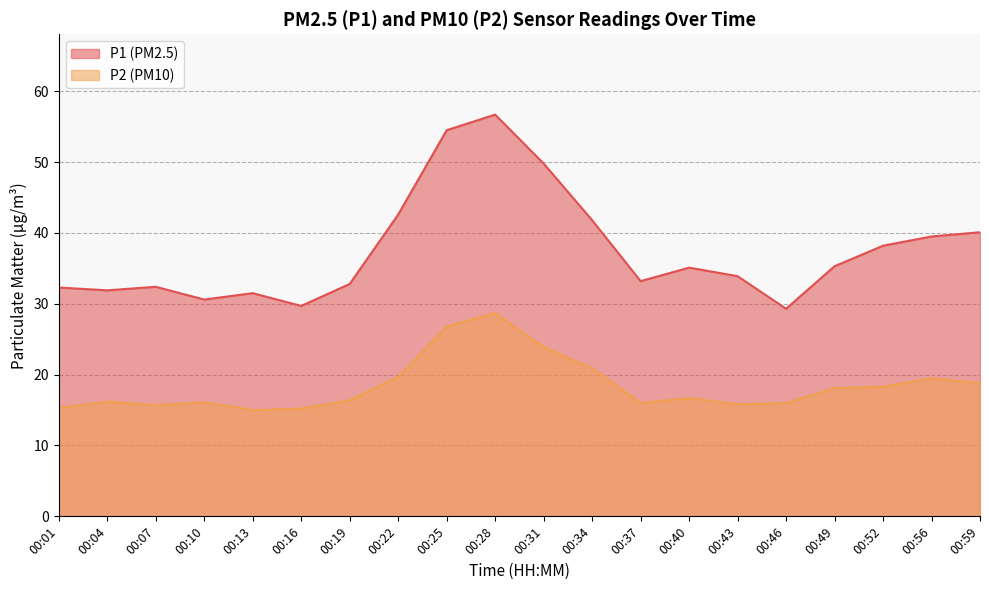

What value does the P2 series have at 00:04?

16.2